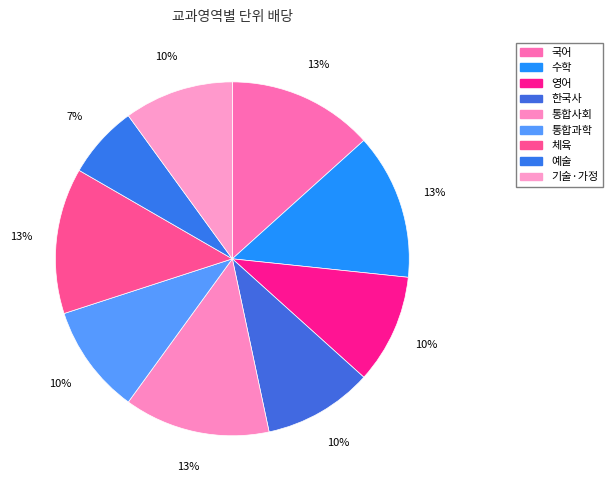

Is it true that 예술 is 1% of the pie?

False